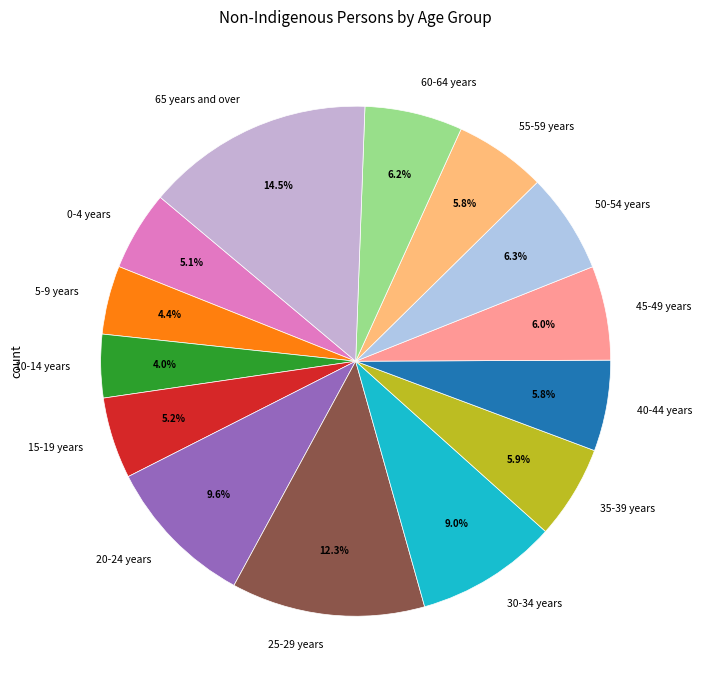

Does 65 years and over represent more than half of the total?

No